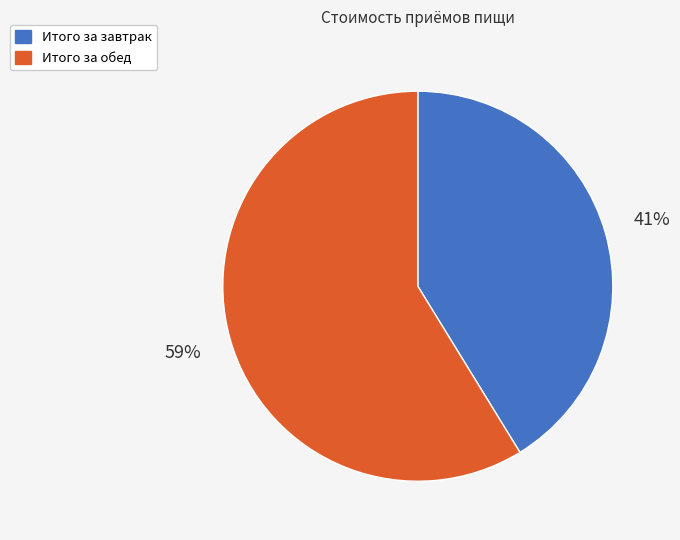

Which slice represents more than half of the pie?

Итого за обед